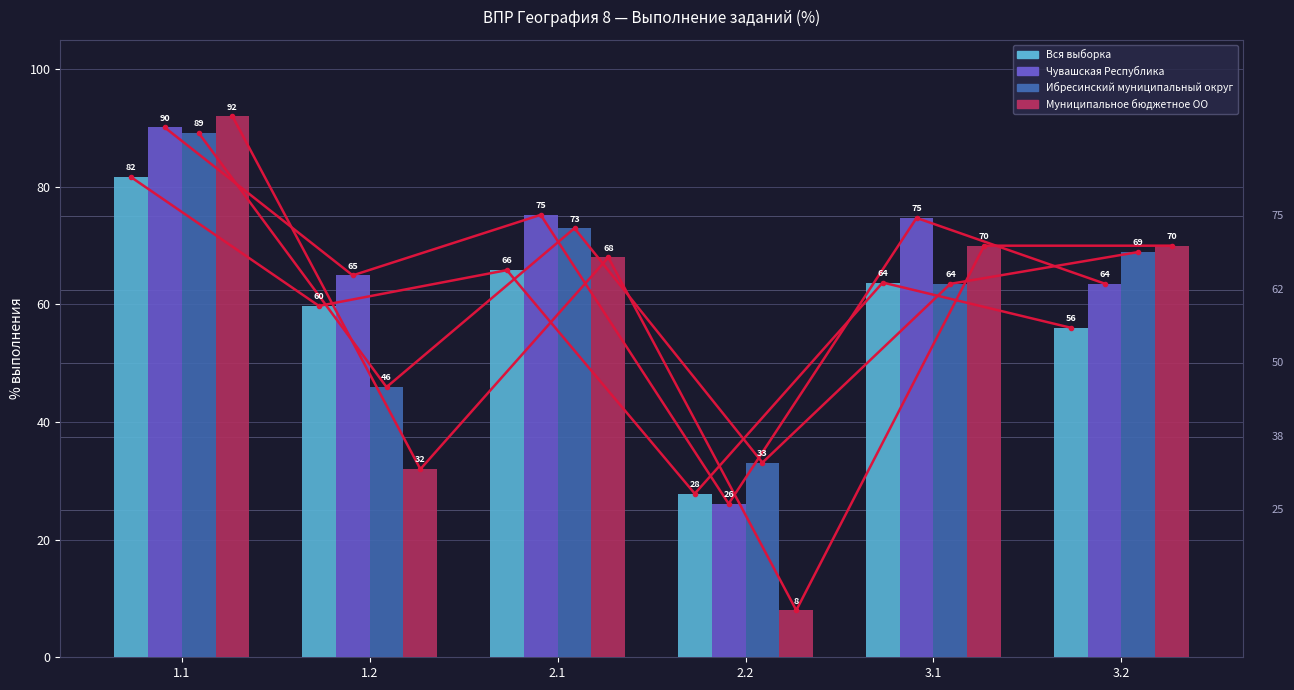

At which label does Чувашская Республика first exceed 74?

1.1